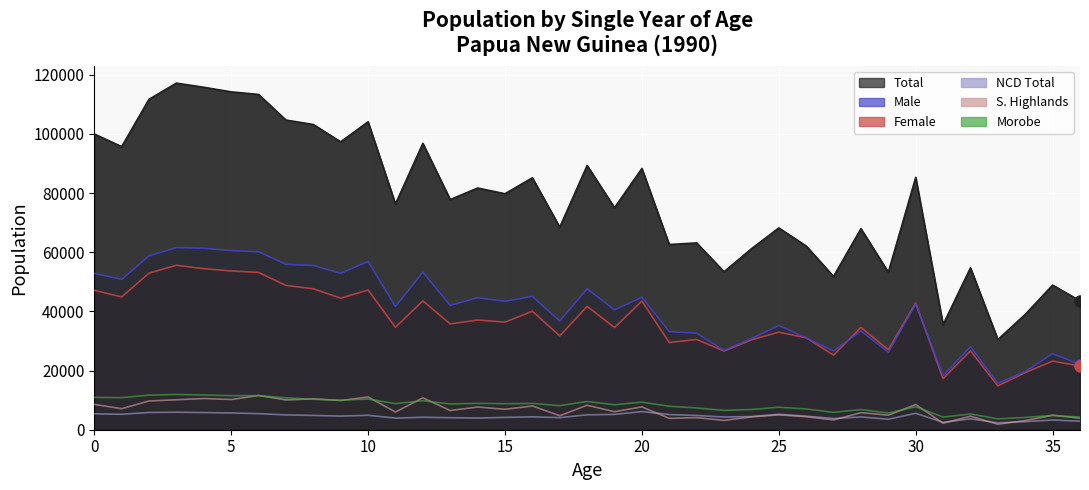

Reading right to left, extract all data points from this chart.

Total: 36=43567	35=48884	34=38974	33=30475	32=54718	31=35523	30=85297	29=53236	28=67957	27=51814	26=62095	25=68202	24=61164	23=53396	22=63141	21=62600	20=88295	19=75045	18=89307	17=68463	16=85155	15=79763	14=81694	13=77791	12=96790	11=76290	10=104080	9=97310	8=103161	7=104669	6=113325	5=114197	4=115752	3=117154	2=111703	1=95686	0=99964
Male: 36=22030	35=25712	34=19672	33=15649	32=28065	31=18273	30=42452	29=26208	28=33377	27=26614	26=31026	25=35236	24=30793	23=26823	22=32633	21=33128	20=44795	19=40503	18=47615	17=36754	16=45088	15=43401	14=44614	13=42027	12=53254	11=41660	10=56859	9=52866	8=55516	7=55916	6=60158	5=60534	4=61324	3=61569	2=58776	1=50805	0=52842
Female: 36=21537	35=23172	34=19302	33=14826	32=26653	31=17250	30=42845	29=27028	28=34580	27=25200	26=31069	25=32966	24=30371	23=26573	22=30508	21=29472	20=43500	19=34542	18=41692	17=31709	16=40067	15=36362	14=37080	13=35764	12=43536	11=34630	10=47221	9=44444	8=47645	7=48753	6=53167	5=53663	4=54428	3=55585	2=52927	1=44881	0=47122
NCD_Total: 36=2867	35=3287	34=2731	33=2333	32=3680	31=2488	30=5553	29=3547	28=4313	27=3792	26=4584	25=5213	24=4461	23=4285	22=4822	21=5121	20=6132	19=5169	18=5042	17=4088	16=4349	15=4170	14=3950	13=4062	12=4213	11=3925	10=4879	9=4611	8=4825	7=5012	6=5430	5=5670	4=5799	3=5919	2=5827	1=5227	0=5366
Southern_Highlands: 36=3902	35=4876	34=3092	33=1861	32=4568	31=2206	30=8509	29=4922	28=5764	27=3303	26=4399	25=5021	24=4340	23=3149	22=4095	21=3838	20=7705	19=6088	18=8277	17=4738	16=8023	15=6907	14=7682	13=6482	12=10794	11=5981	10=11075	9=9851	8=10444	7=10063	6=11566	5=10203	4=10553	3=10117	2=9724	1=7103	0=8552
Morobe: 36=4254	35=4839	34=4161	33=3646	32=5321	31=4276	30=7746	29=5644	28=6816	27=5869	26=7010	25=7605	24=6832	23=6527	22=7354	21=7932	20=9325	19=8438	18=9555	17=8128	16=8895	15=8789	14=8916	13=8690	12=9805	11=8814	10=10351	9=10002	8=10287	7=10765	6=11523	5=11497	4=11730	3=11922	2=11680	1=10846	0=10915